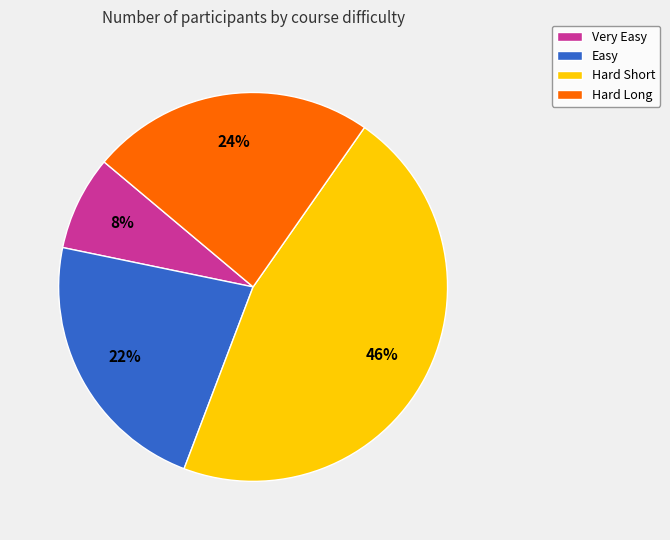

Rank the categories by value from lowest to highest.

Very Easy, Easy, Hard Long, Hard Short